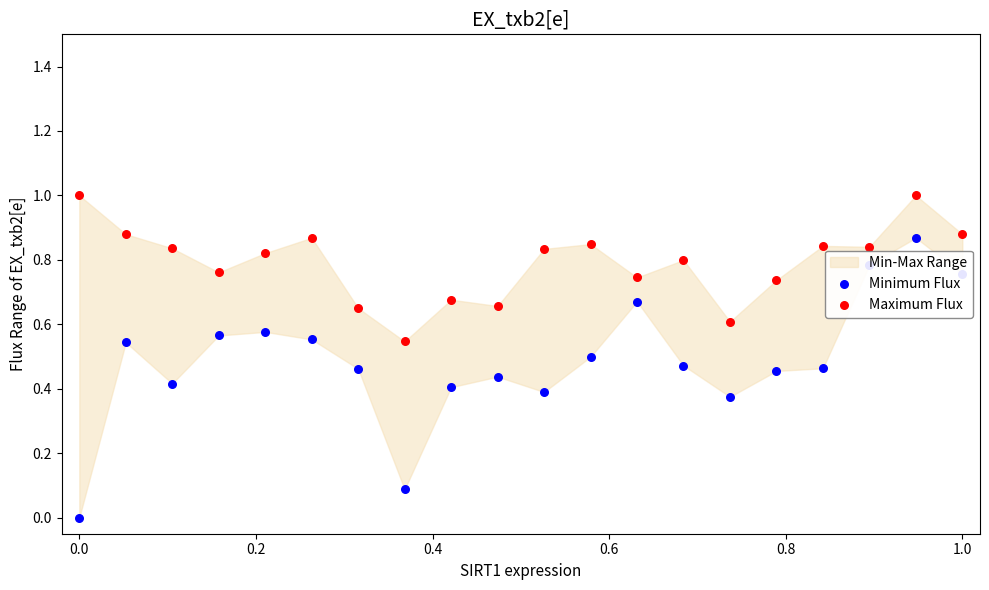

Which series contains the highest Y value?

Maximum Flux